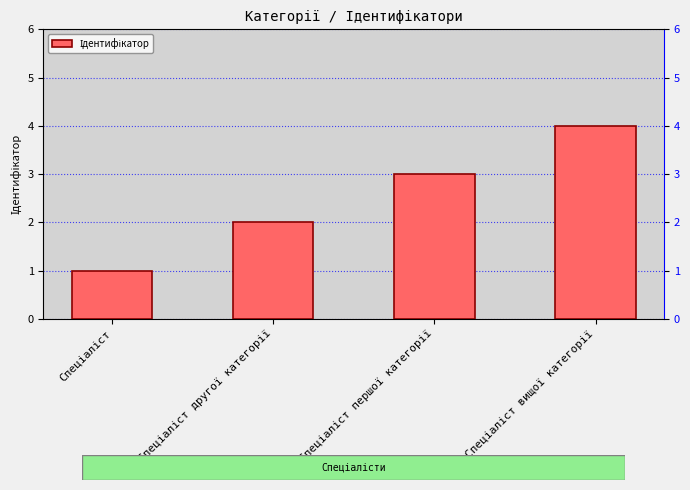

What is the difference between the maximum and minimum values?

3